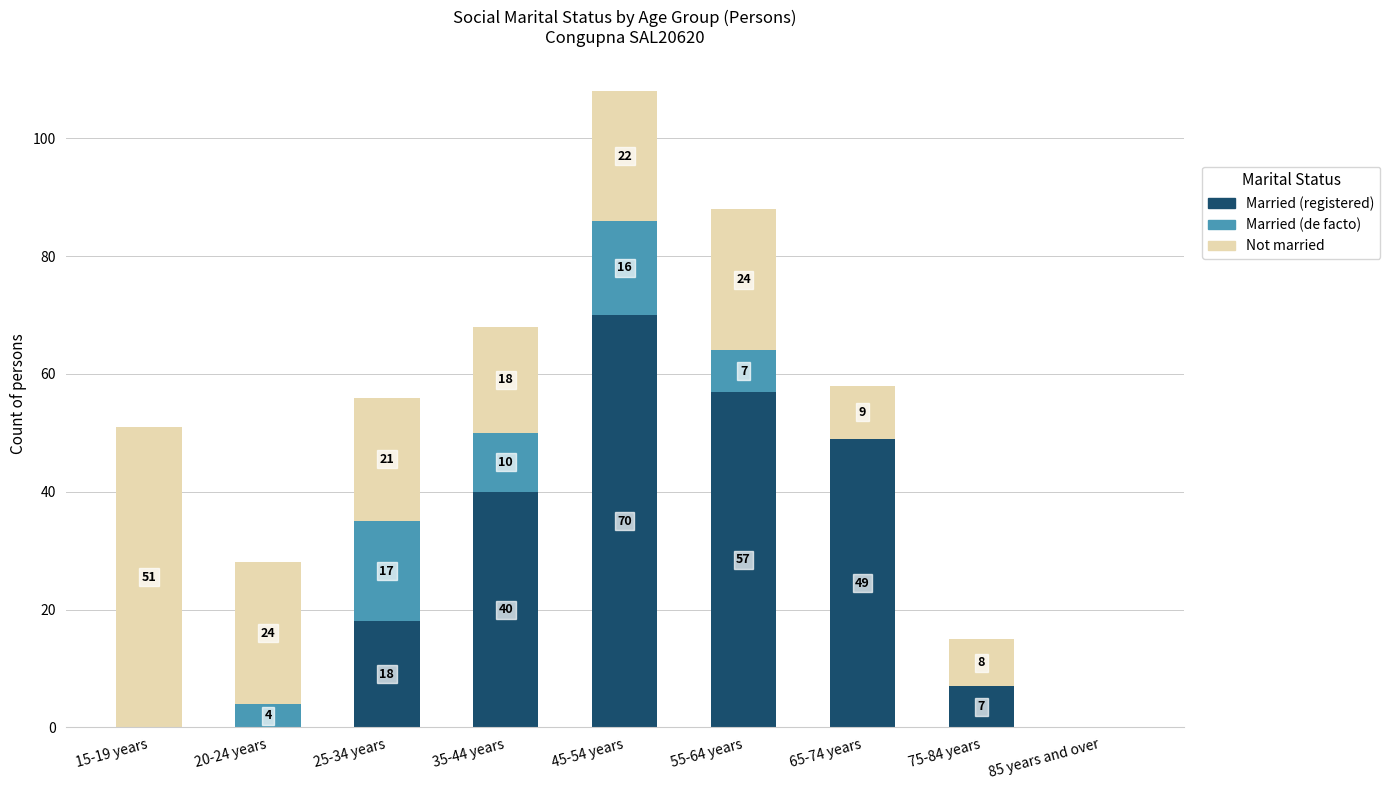

Is it true that Married (registered) equals 0 at 15-19 years?

True